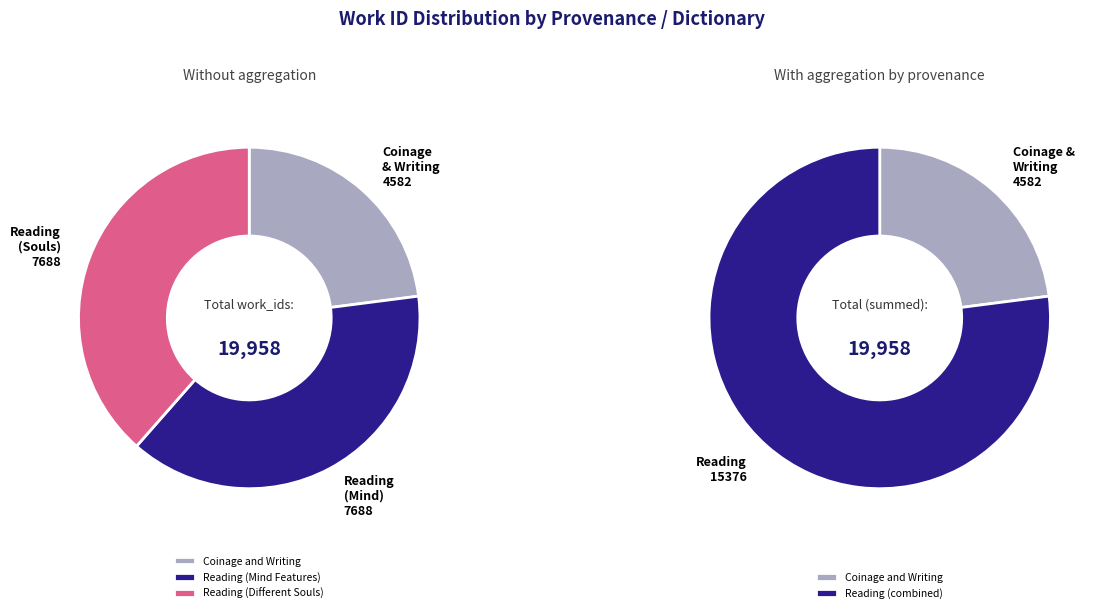

Between Reading (Different Souls) and Reading (Mind Features), which is larger?

Reading (Different Souls)